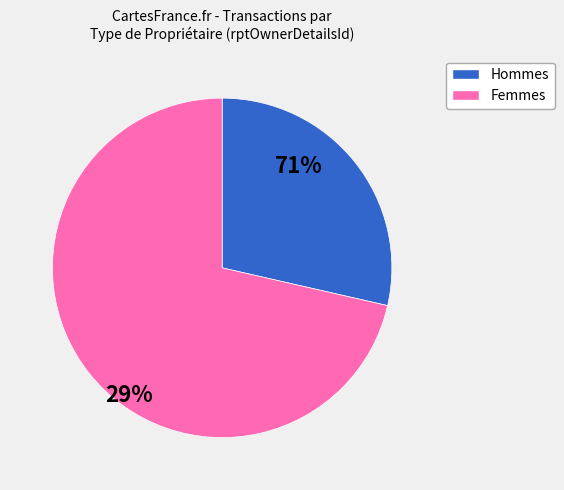

Is 4 the majority of the pie?

No